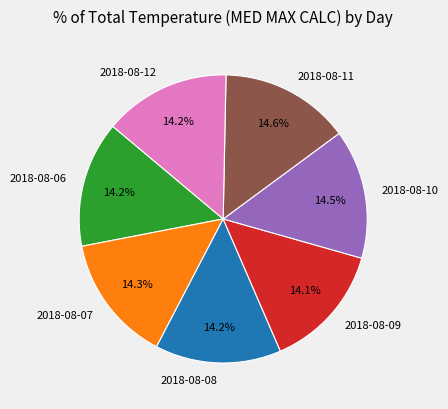

To the nearest percent, what is the average slice percentage?

14%